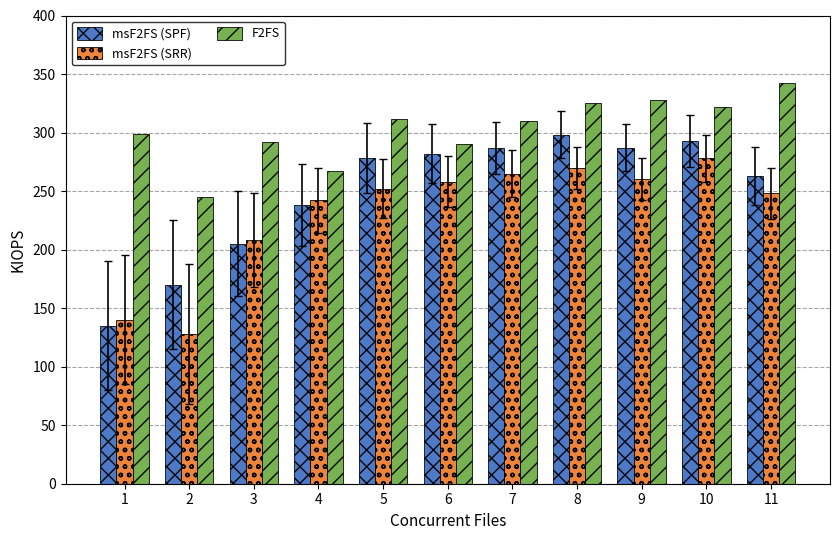

The value of msF2FS (SPF) at 8 is 424. True or false?

False